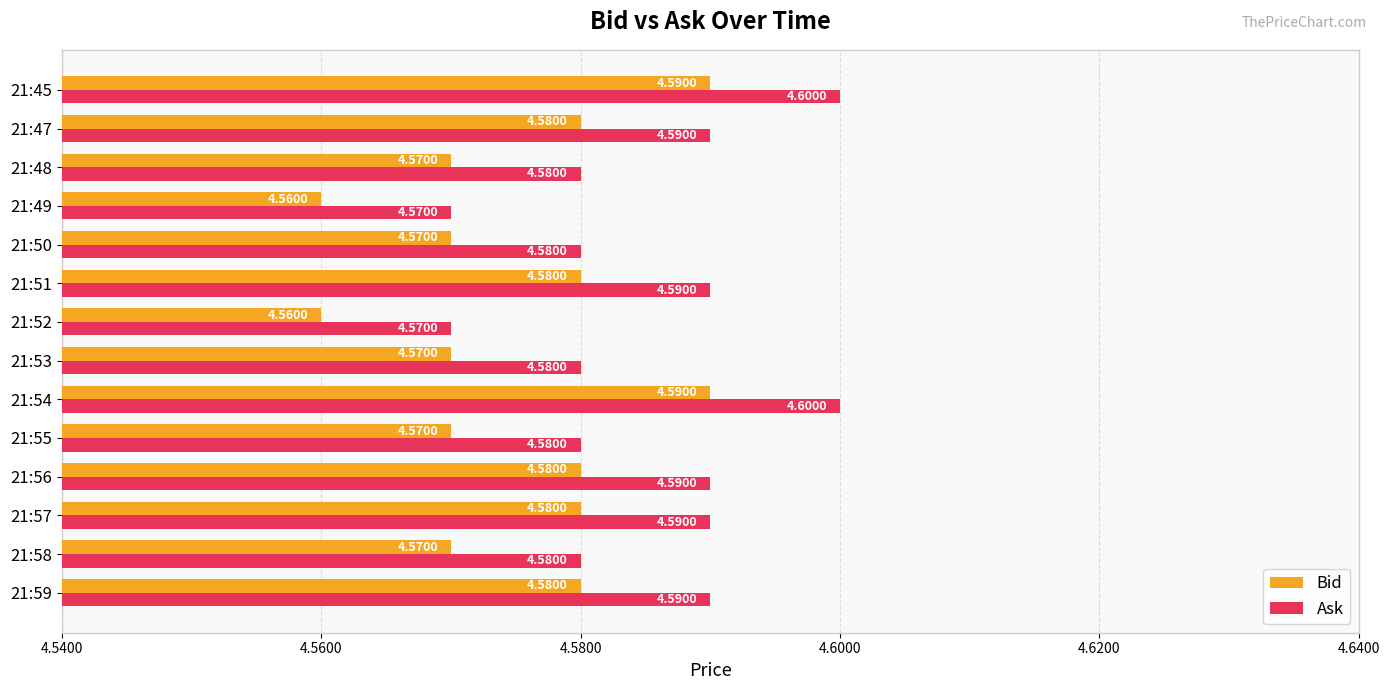

At how many categories does at least one series exceed 4?

14